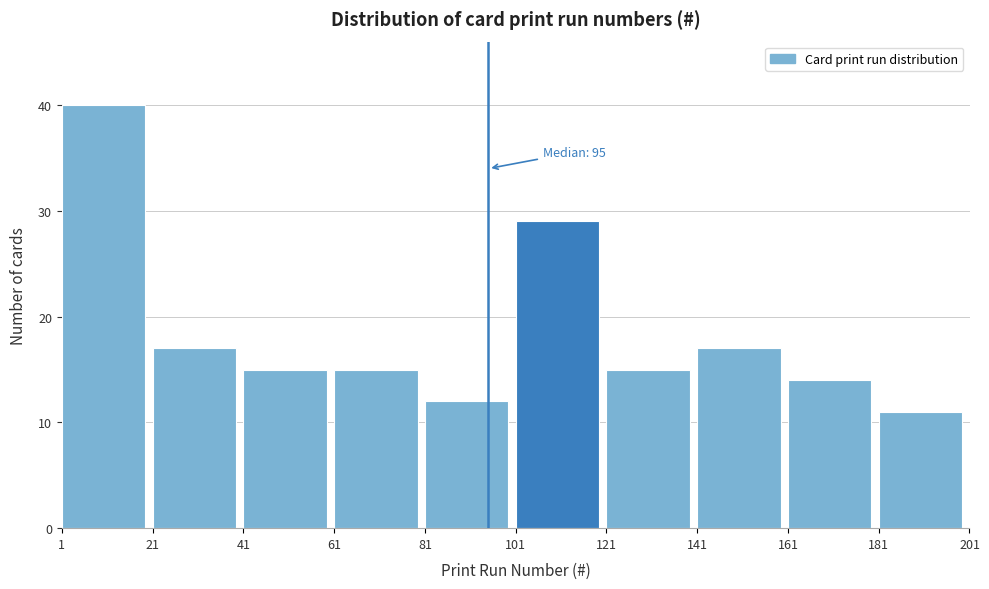

Over which range of the x-axis is the bar tallest?

1 to 21